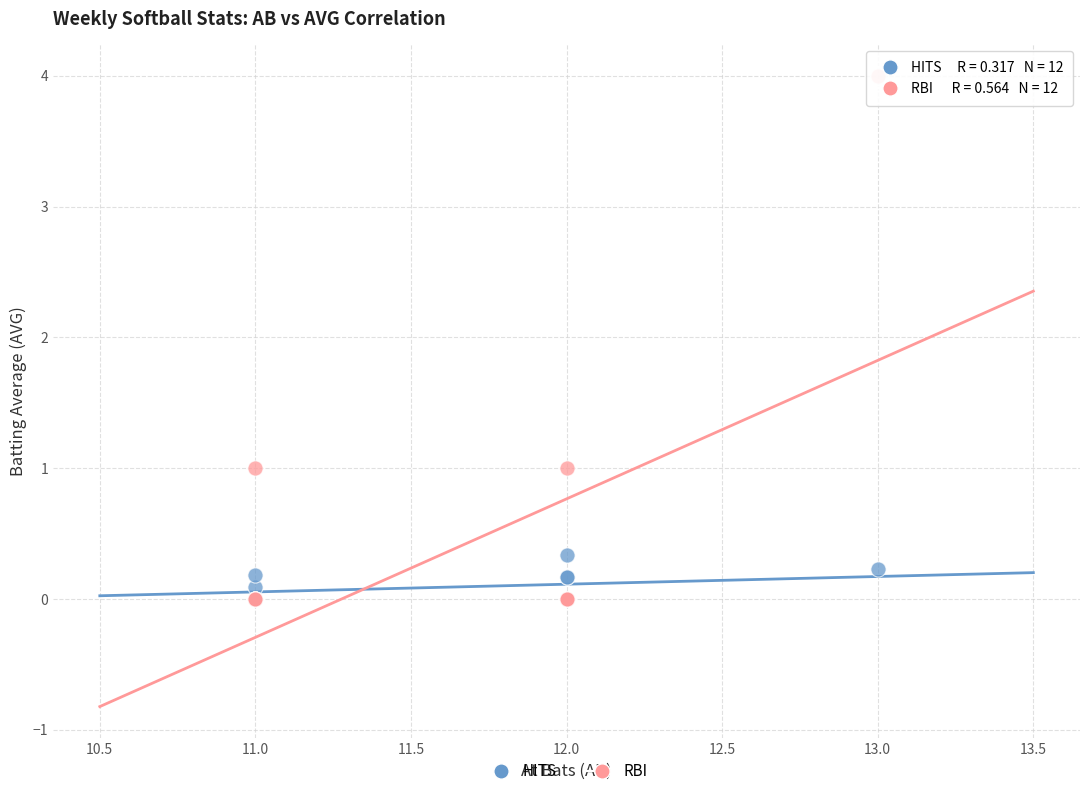

What are all the series names shown in the legend?

HITS, RBI